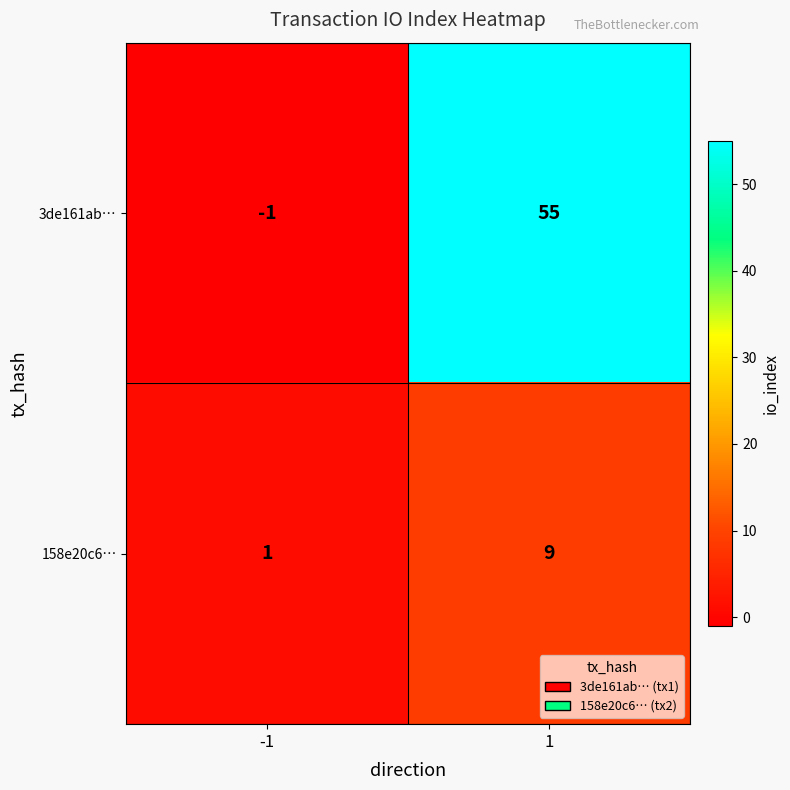

At 1, list the series in order from smallest to largest.

158e20c6…, 3de161ab…